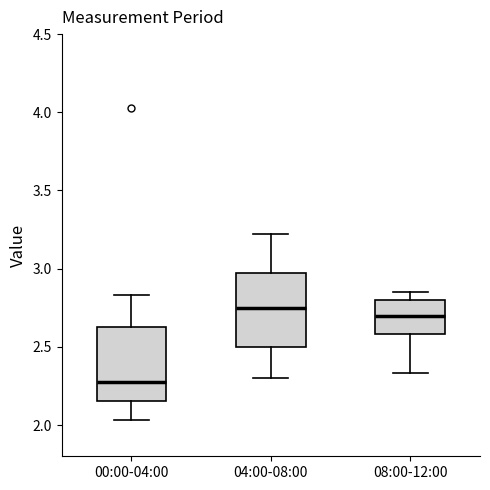

Where does the median line of the box for 00:00-04:00 sit on the y-axis? The values are not printed on the chart, so give them approximately, as read against the axis.

2.30